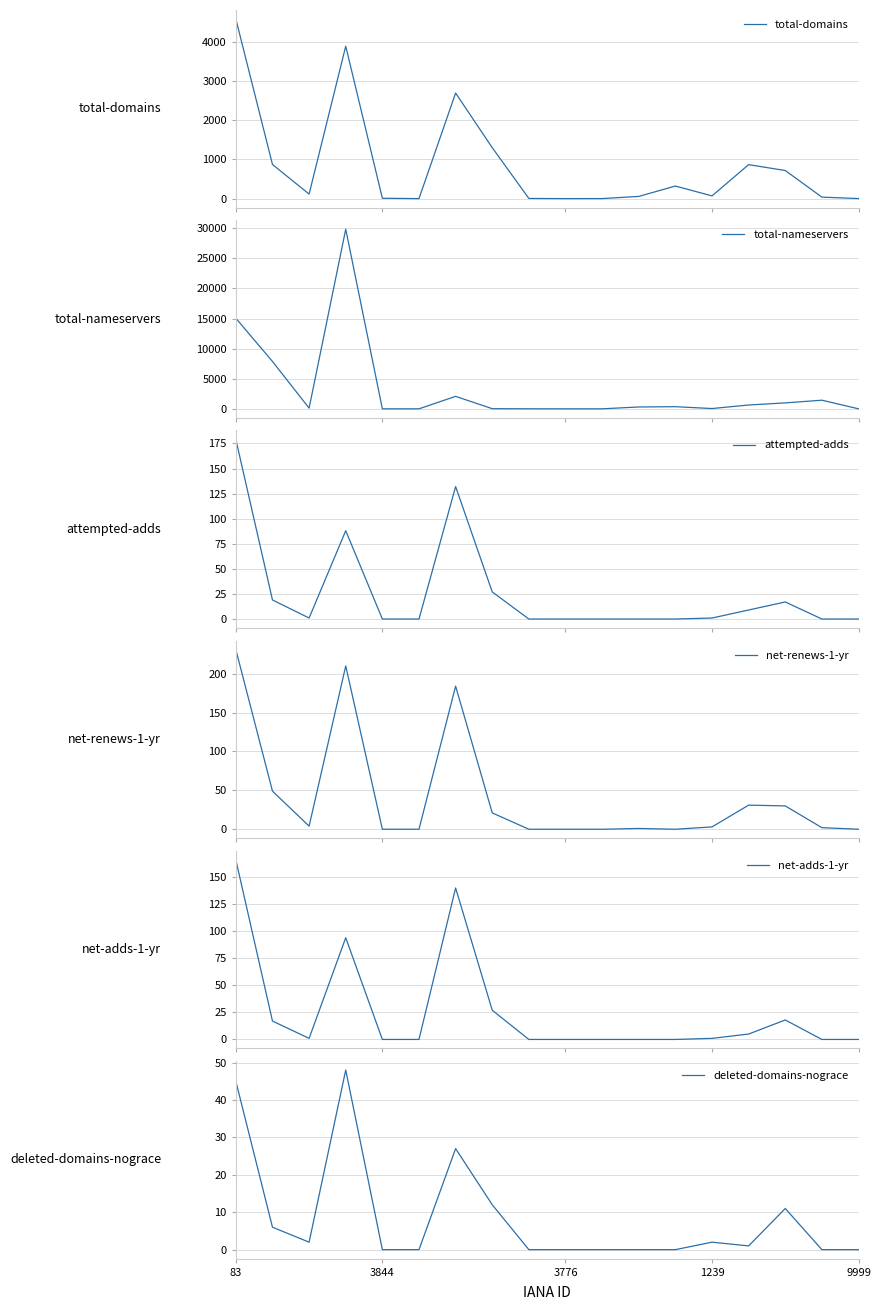

True or false: attempted-adds has a value of 0 at 11.

True